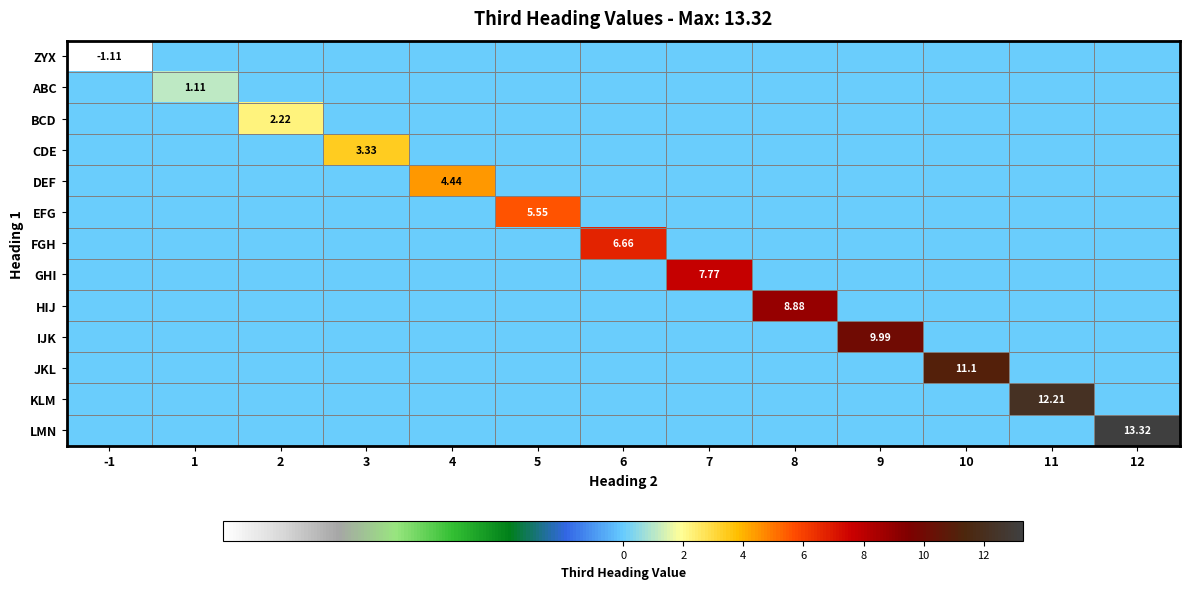

At 1, list the series in order from largest to smallest.

ABC, ZYX, BCD, CDE, DEF, EFG, FGH, GHI, HIJ, IJK, JKL, KLM, LMN